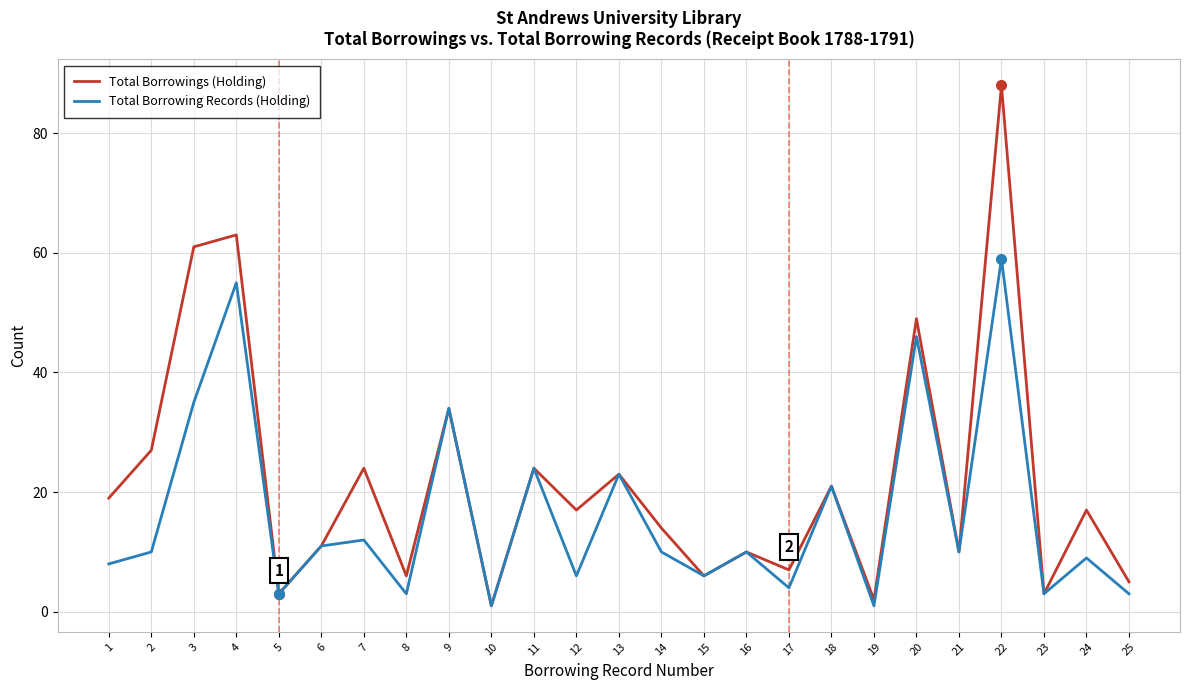

At which label does Total Borrowing Records (Holding) reach its peak?

22